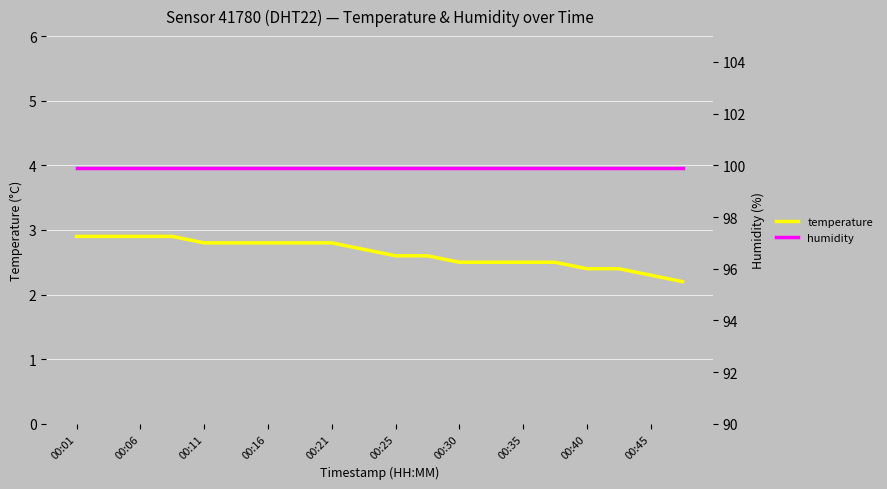

The humidity series shows 99.9 at 00:01. True or false?

True